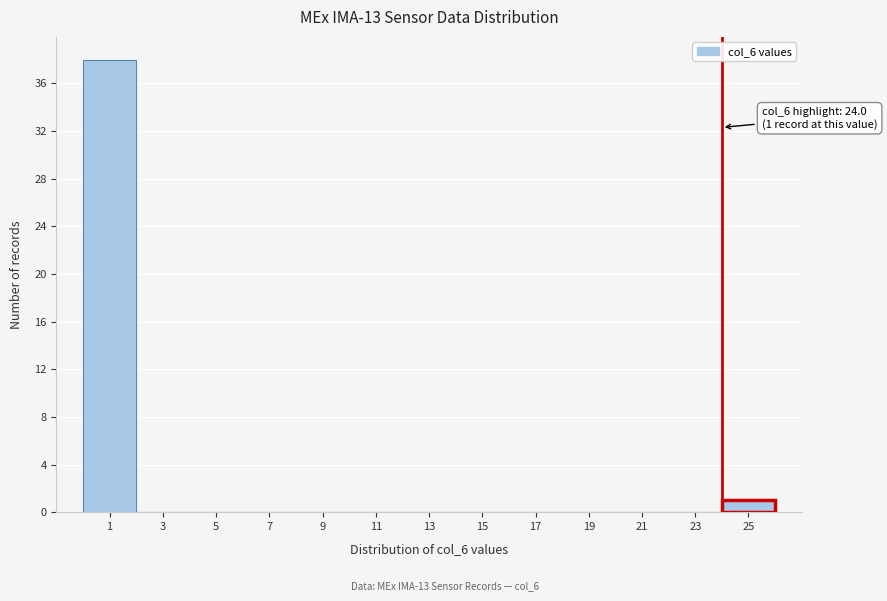

Over which range of the x-axis is the bar tallest?

0 to 2